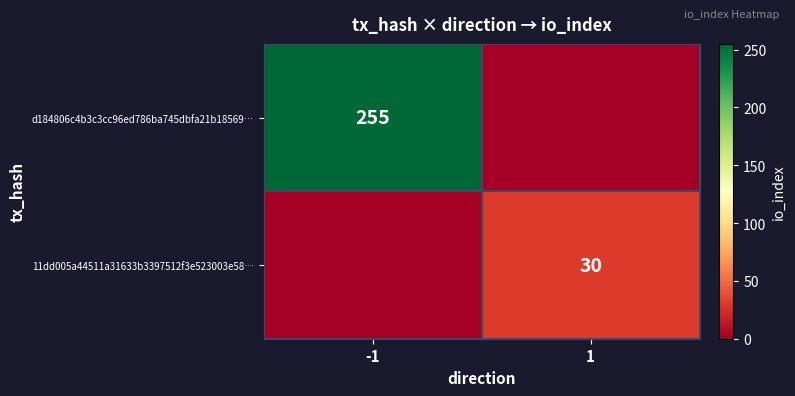

Between -1 and 1, which is larger?

-1